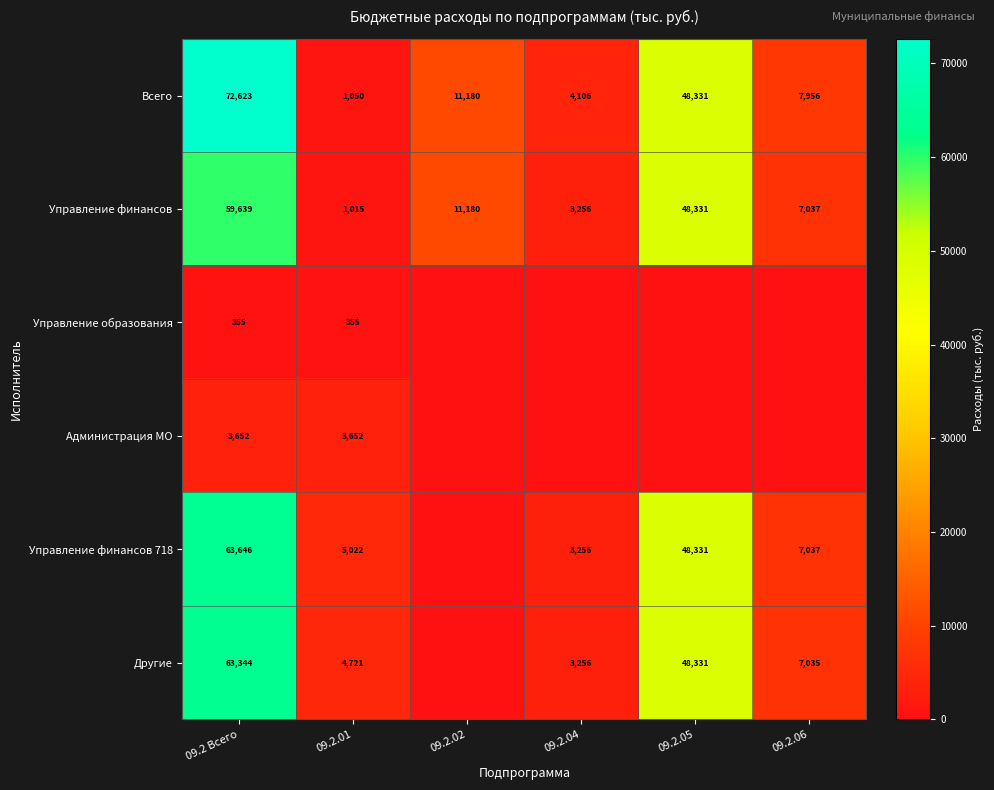

What is the minimum value for Управление финансов?

1015